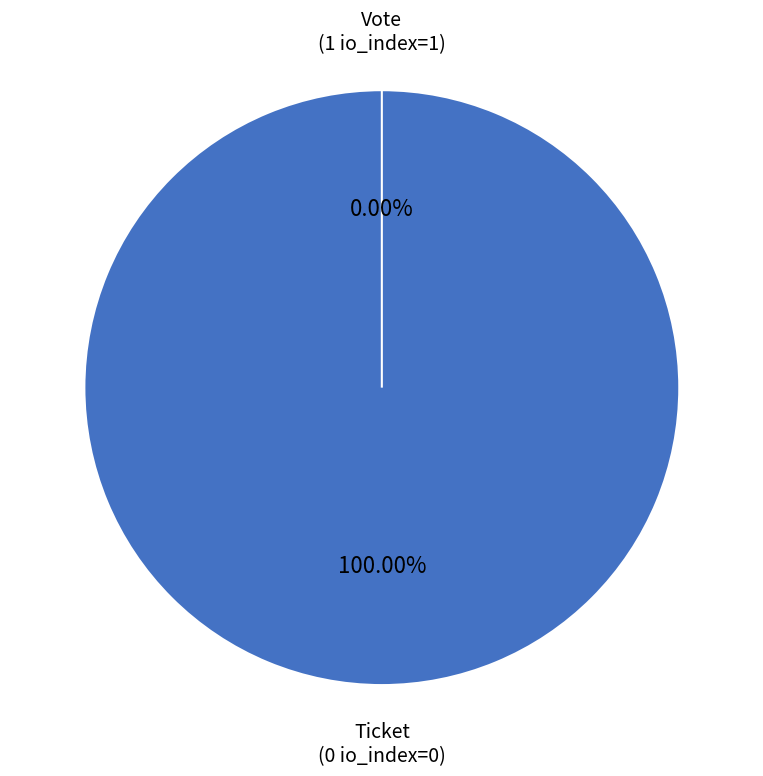

What percentage do Ticket (io_index=0) and Vote (io_index=1) together represent?

100.0%